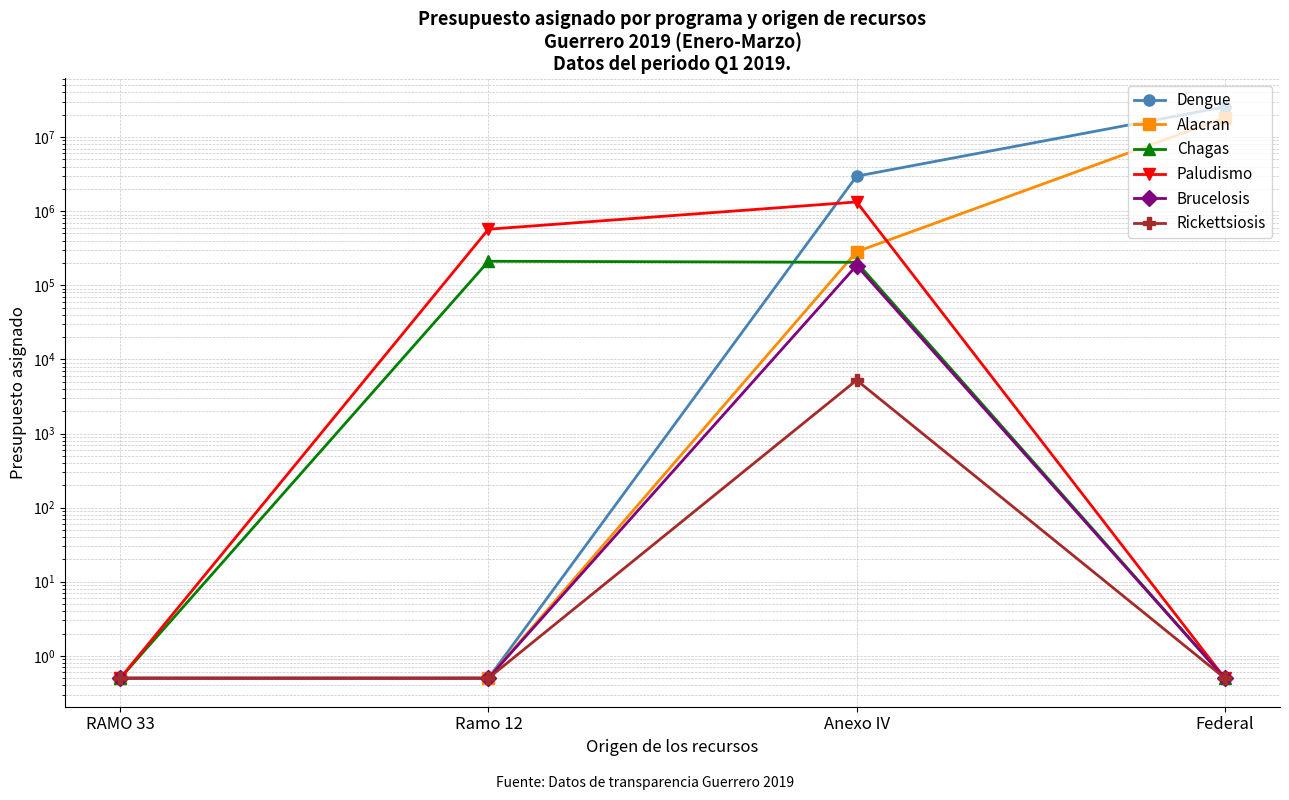

Reading left to right, transcribe all the data shown in this chart.

Dengue: RAMO 33=0.5	Ramo 12=0.5	Anexo IV=2964776.0	Federal=25515000.0
Alacran: RAMO 33=0.5	Ramo 12=0.5	Anexo IV=283785.0	Federal=18124105.3
Chagas: RAMO 33=0.5	Ramo 12=210849.0	Anexo IV=204300.0	Federal=0.5
Paludismo: RAMO 33=0.5	Ramo 12=570560.9	Anexo IV=1331266.0	Federal=0.5
Brucelosis: RAMO 33=0.5	Ramo 12=0.5	Anexo IV=184708.4	Federal=0.5
Rickettsiosis: RAMO 33=0.5	Ramo 12=0.5	Anexo IV=5244.0	Federal=0.5